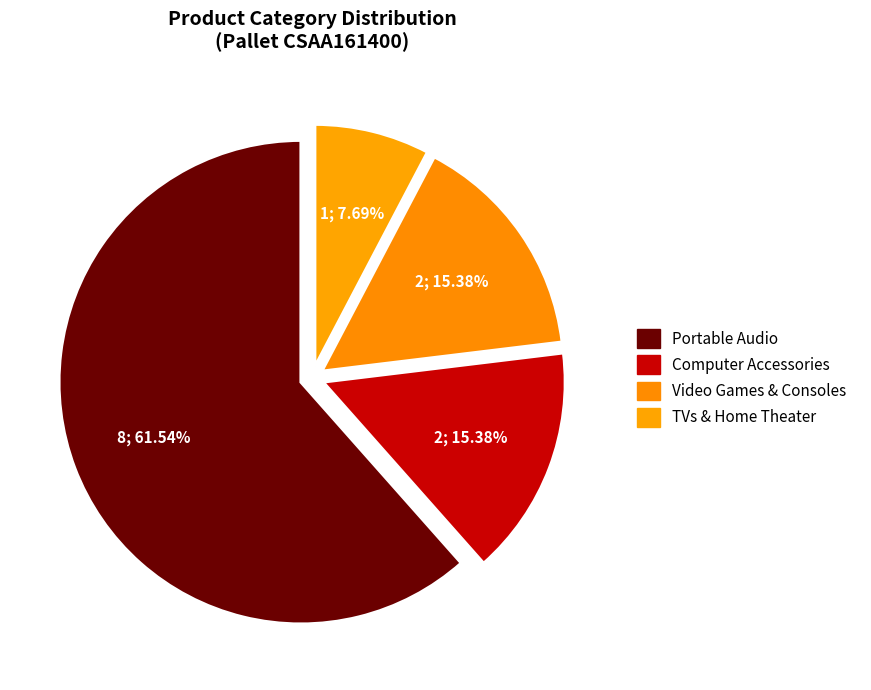

What percentage is the TVs & Home Theater slice, to the nearest percent?

8%